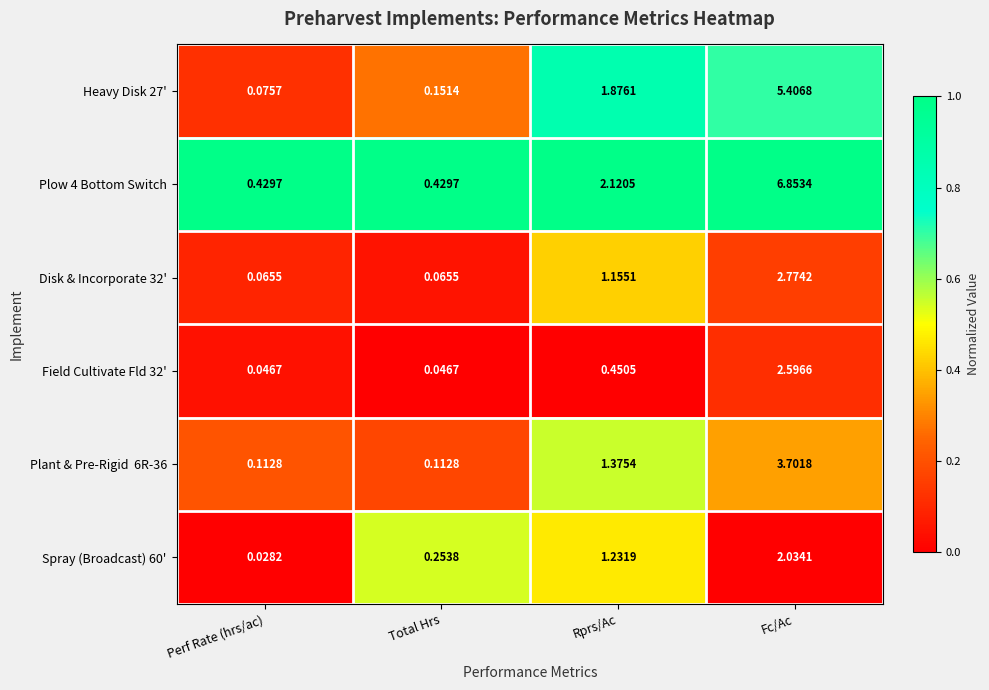

Which label corresponds to the largest value in the chart?

Fc/Ac